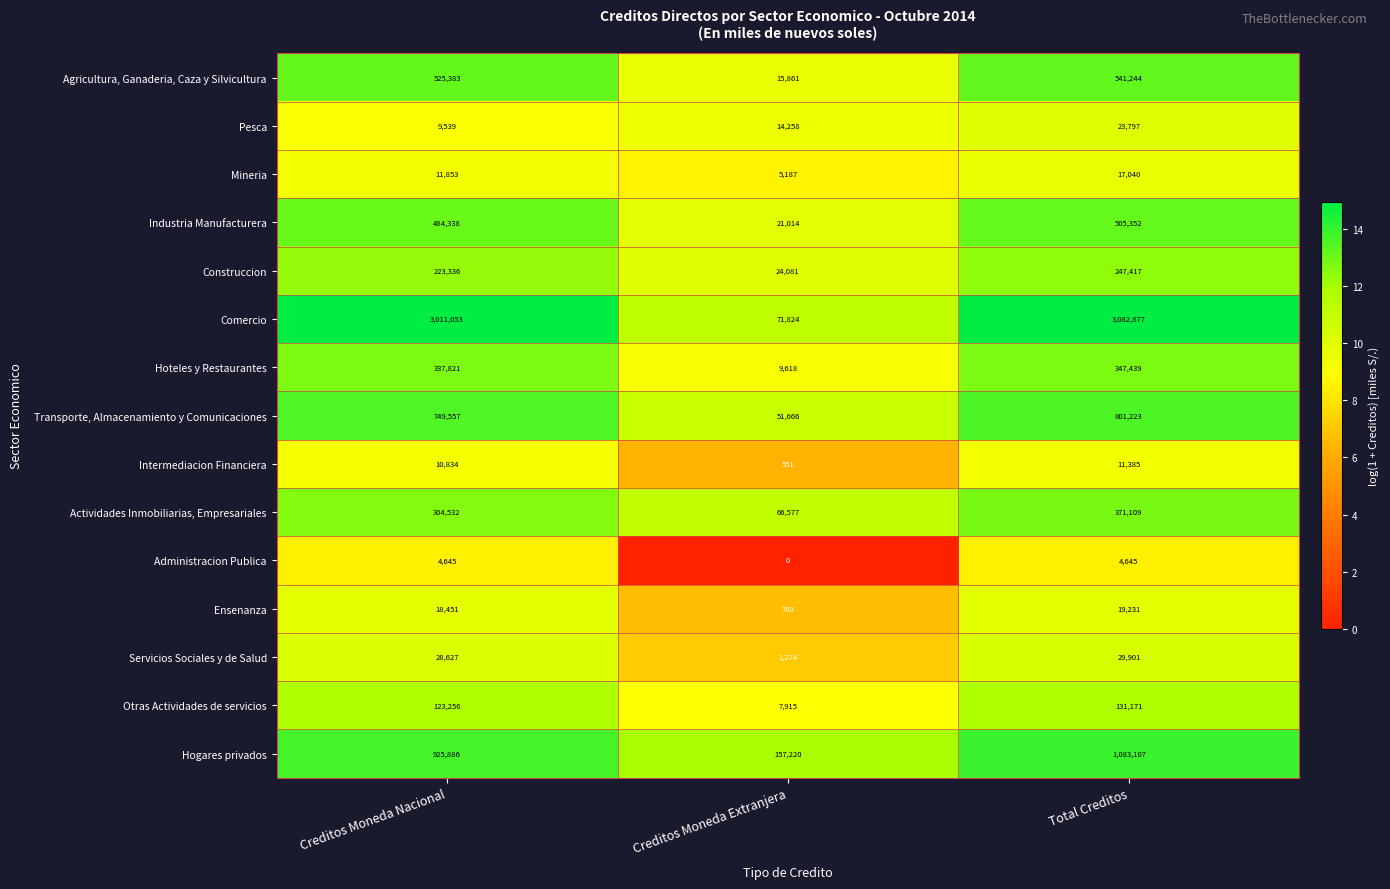

The Administracion Publica series shows 0 at Creditos Moneda Extranjera. True or false?

True